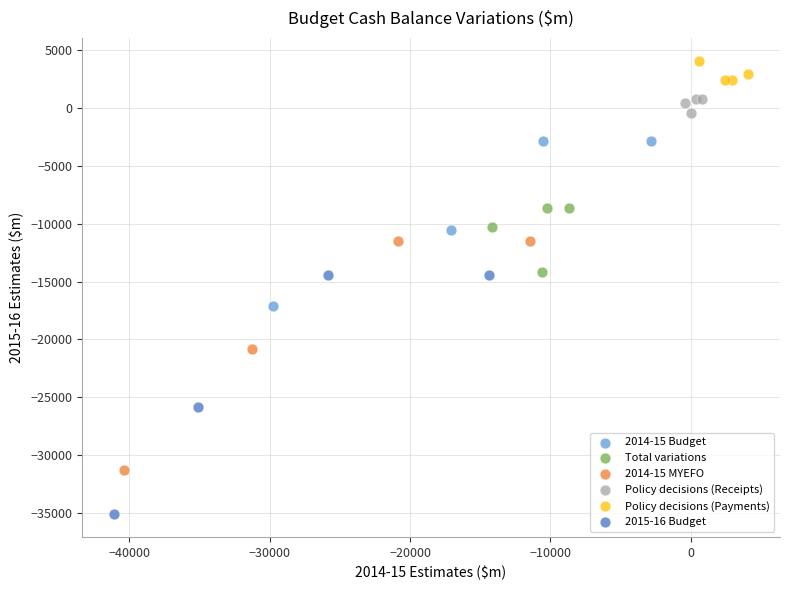

Which series has the largest Y range (max minus min)?

2015-16 Budget